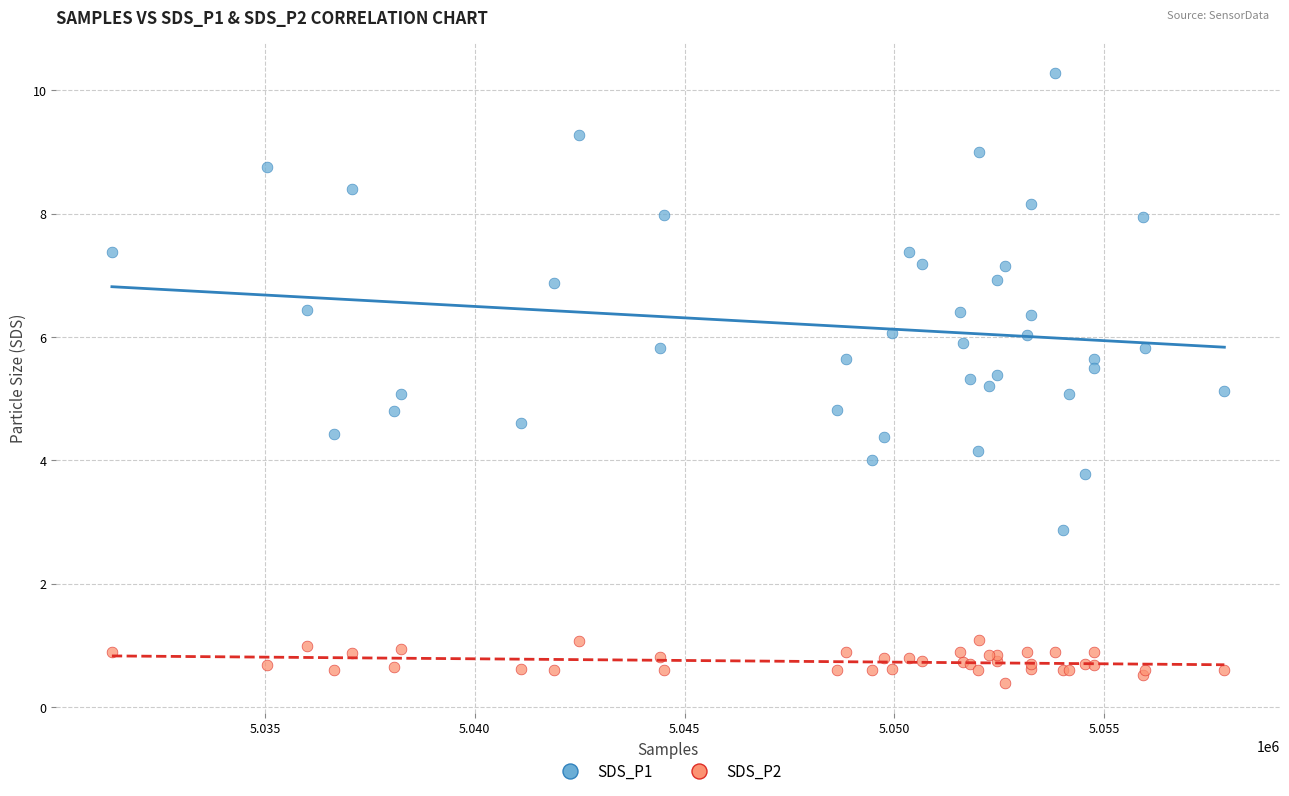

What is the X range (max minus min) for the scatter plot?

26512.0